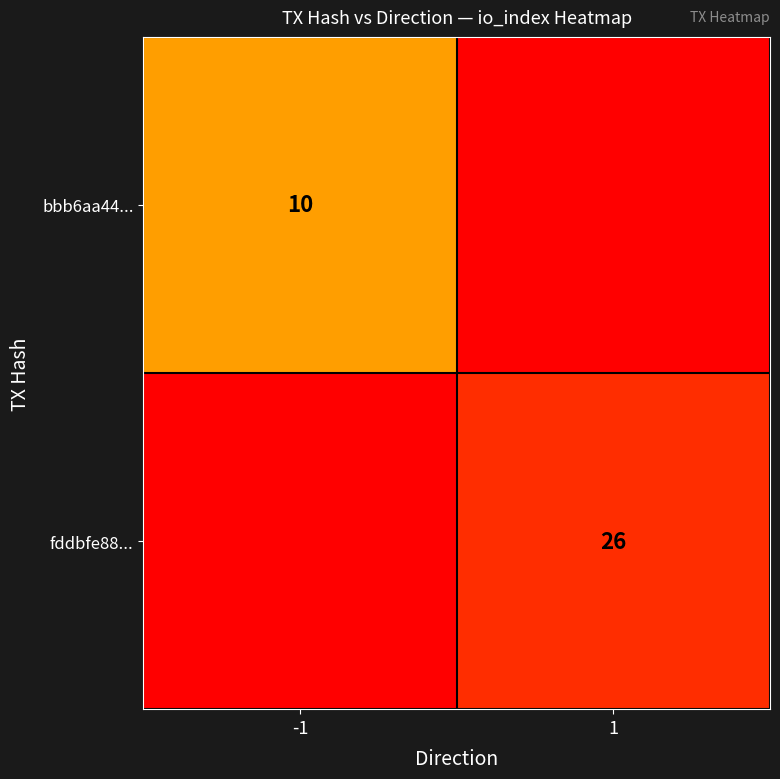

True or false: fddbfe88... has a value of 26 at 1.

True